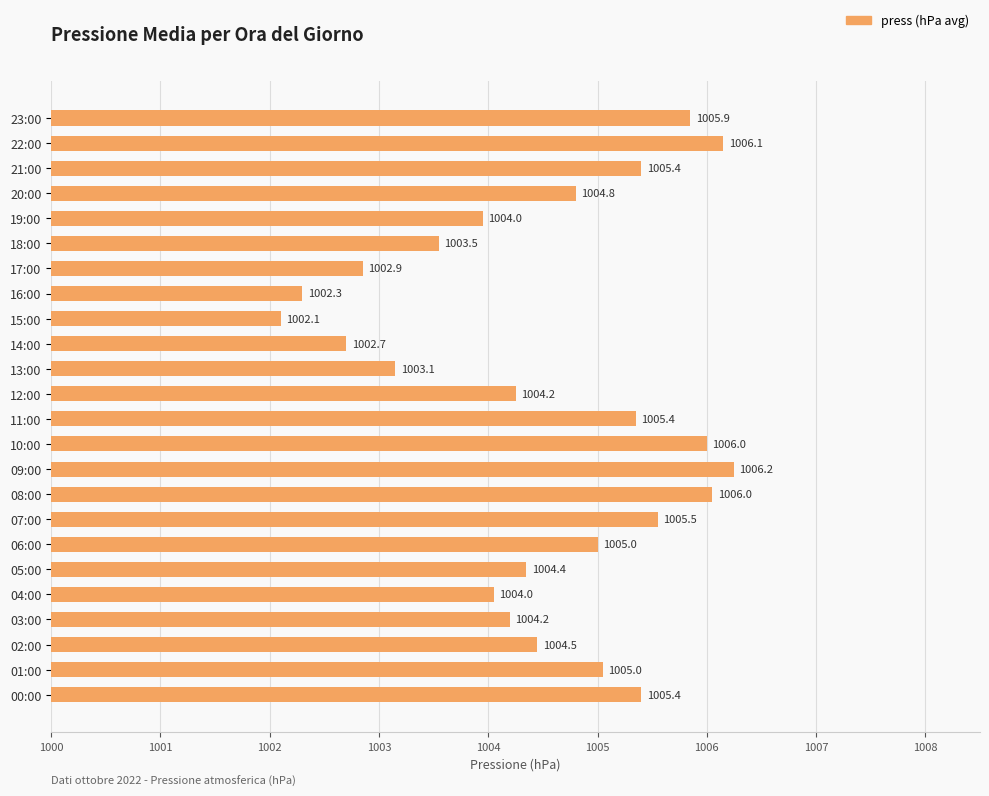

How many bars are there in total?

24